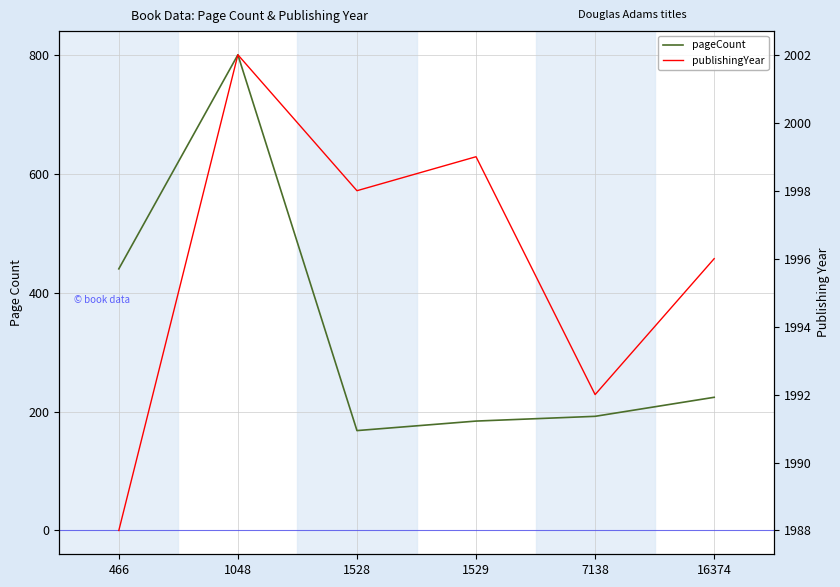

True or false: publishingYear and pageCount intersect in this chart.

False